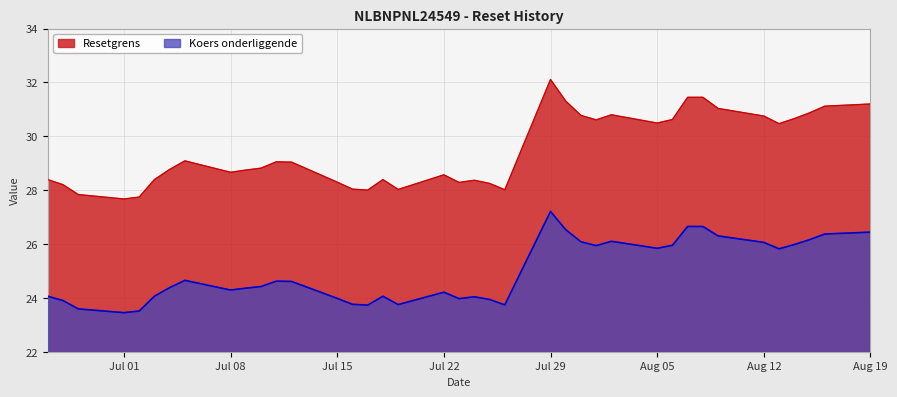

At how many categories does at least one series exceed 31?

7